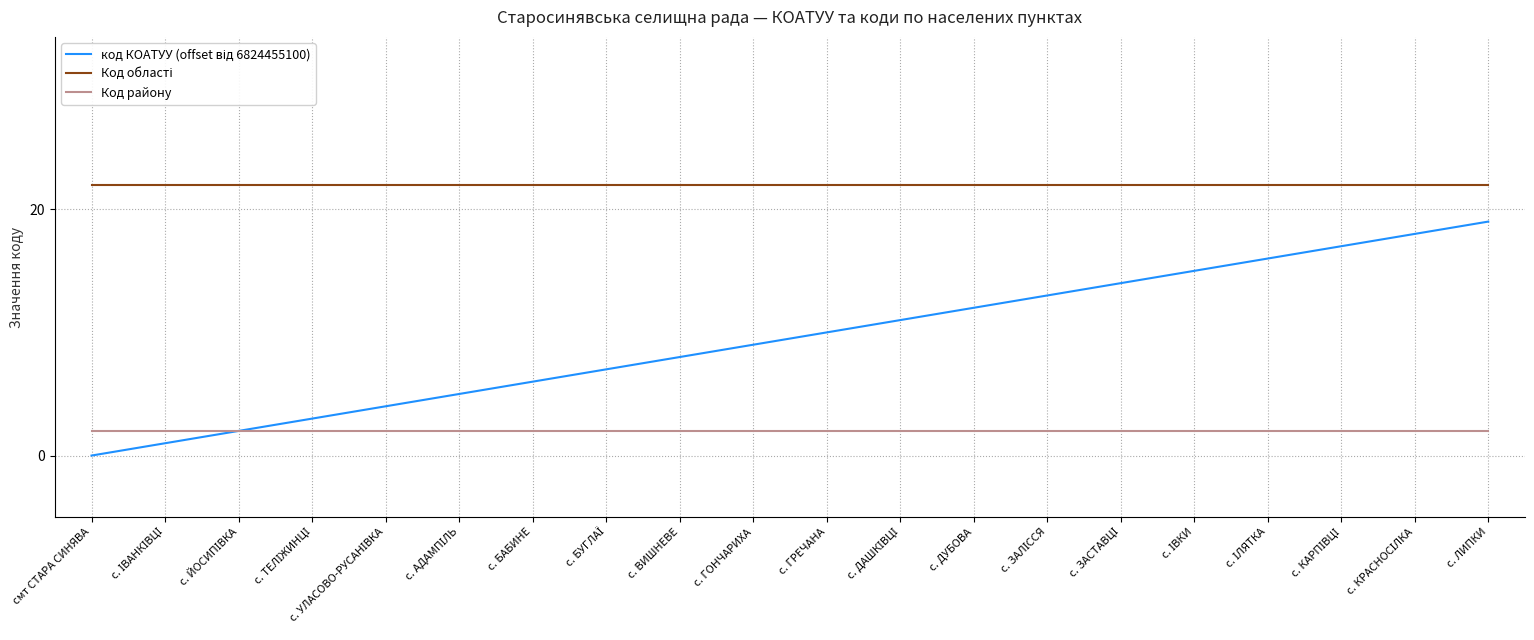

Is this an area chart (filled region under the line)?

No